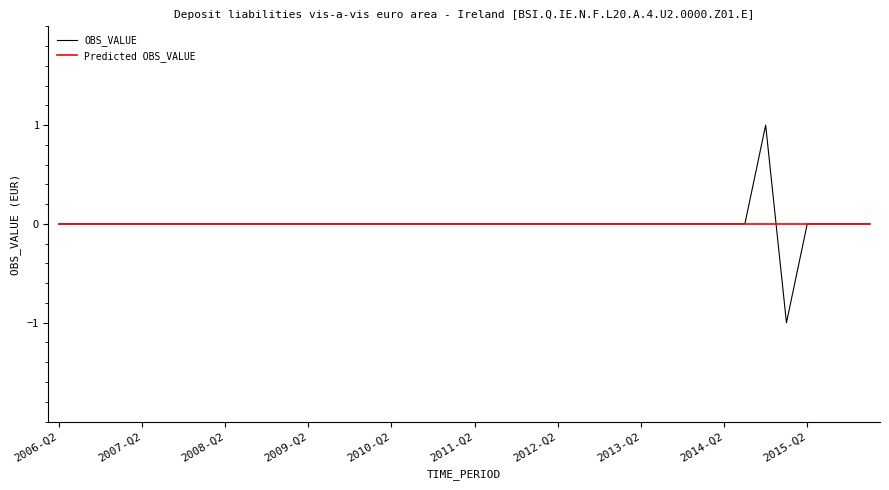

What is the highest value of the OBS_VALUE series?

1